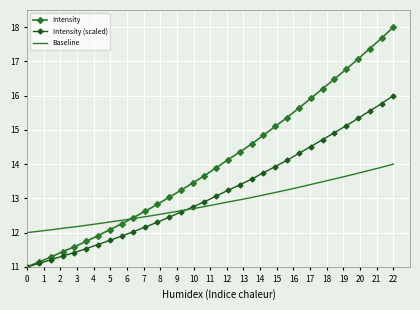

How many lines are shown in the chart?

3